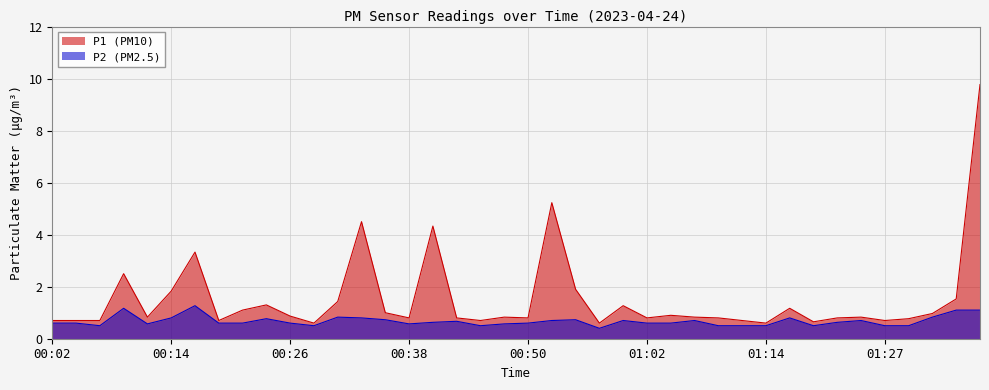

What is the sum of the P2 values at 01:00 and 01:07?

1.4